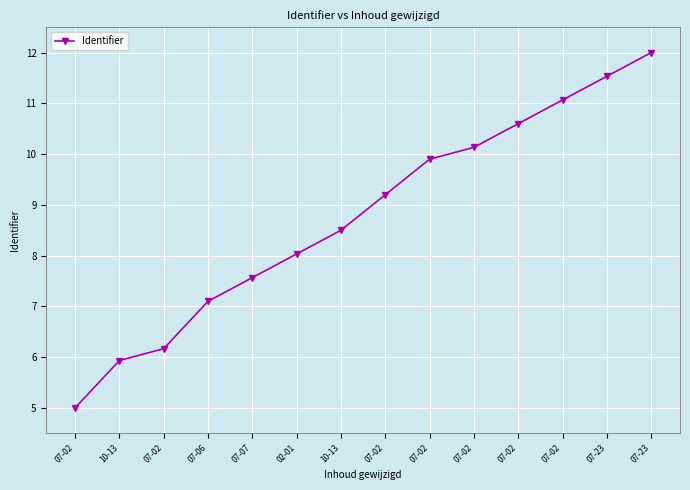

How many categories are shown in the chart?

14